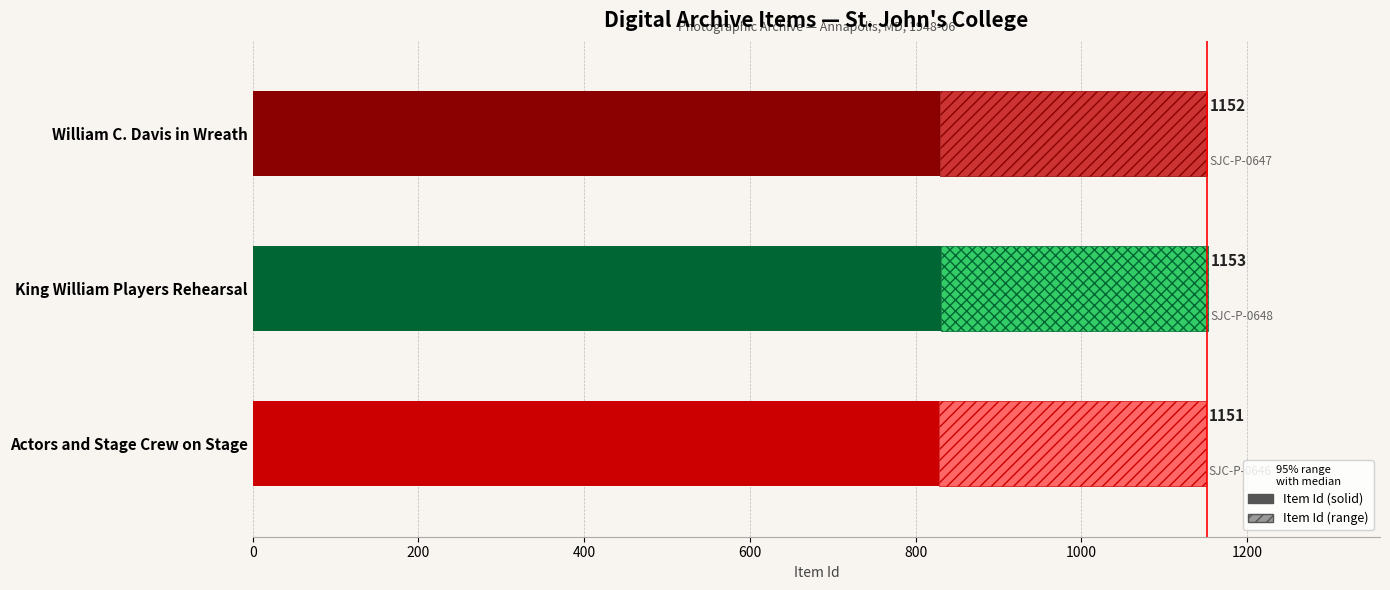

Is it true that the value at SJC-P-0646 is 1151?

True